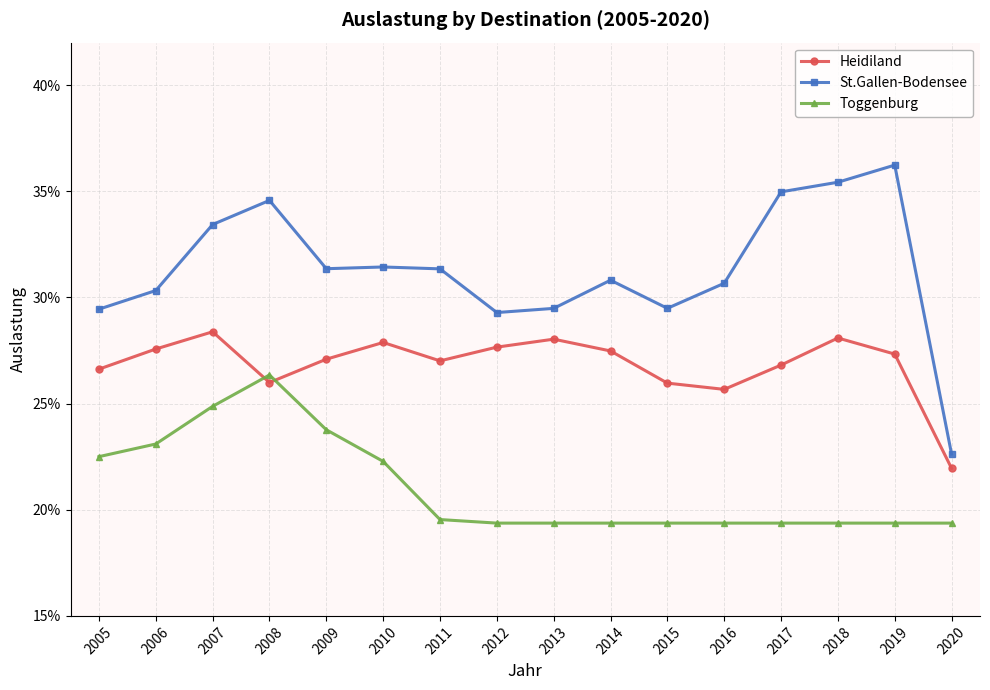

What are all the series names shown in the legend?

Heidiland, St.Gallen-Bodensee, Toggenburg